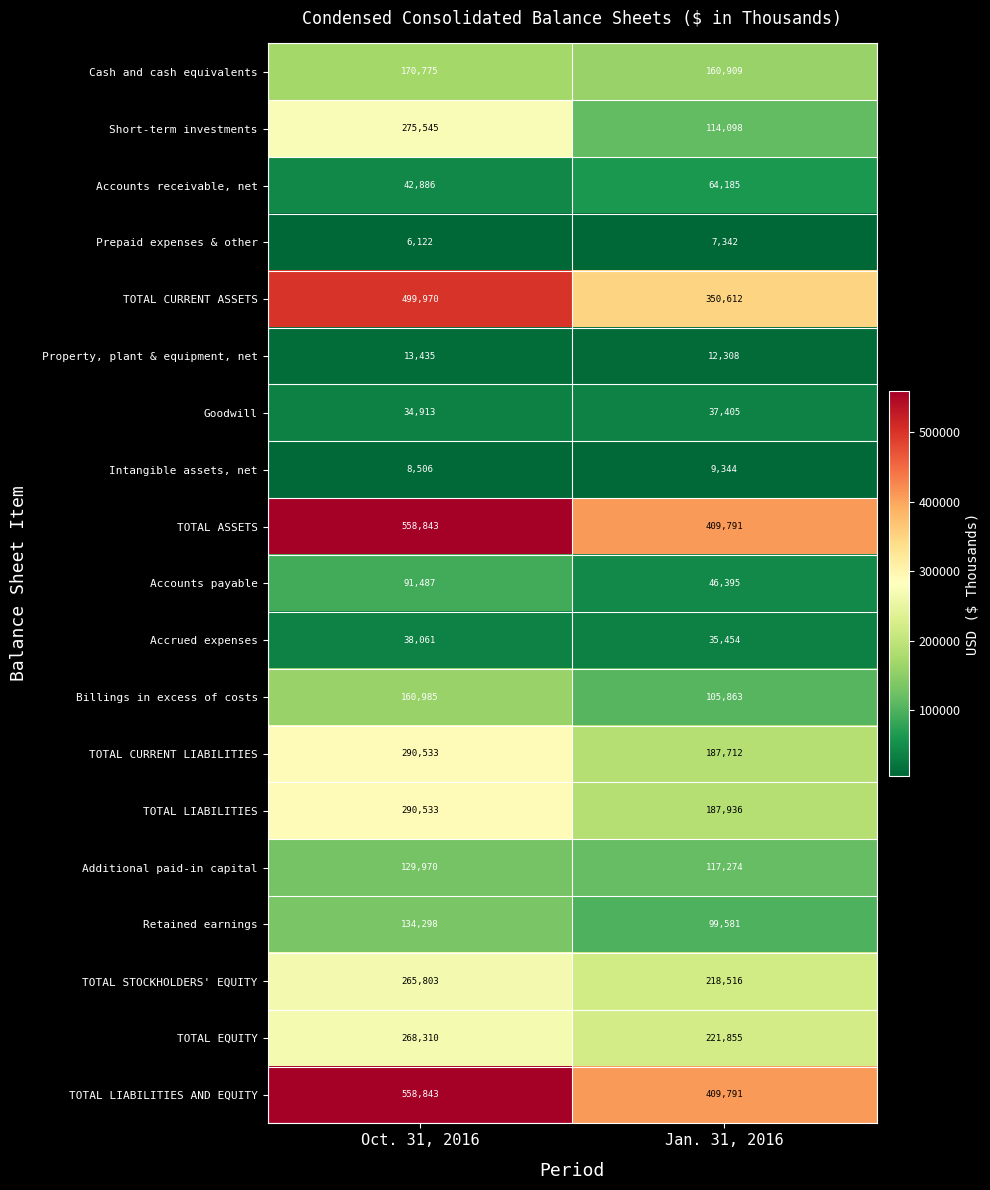

List the labels in order of Additional paid-in capital value, largest first.

Oct. 31, 2016, Jan. 31, 2016